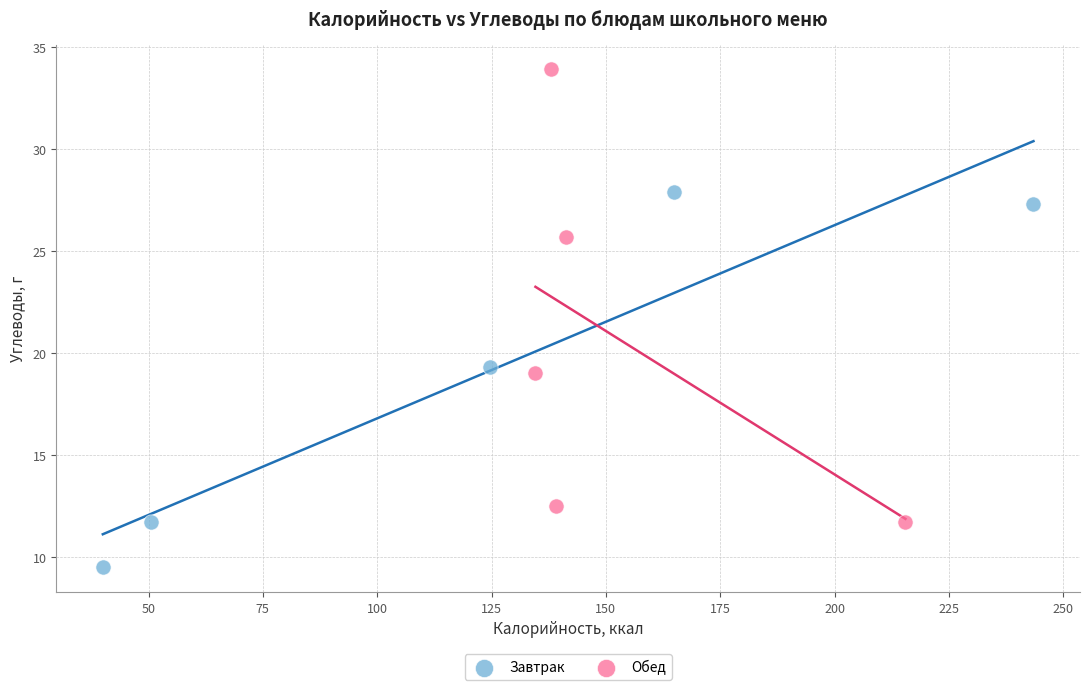

Which series contains the highest Y value?

Обед